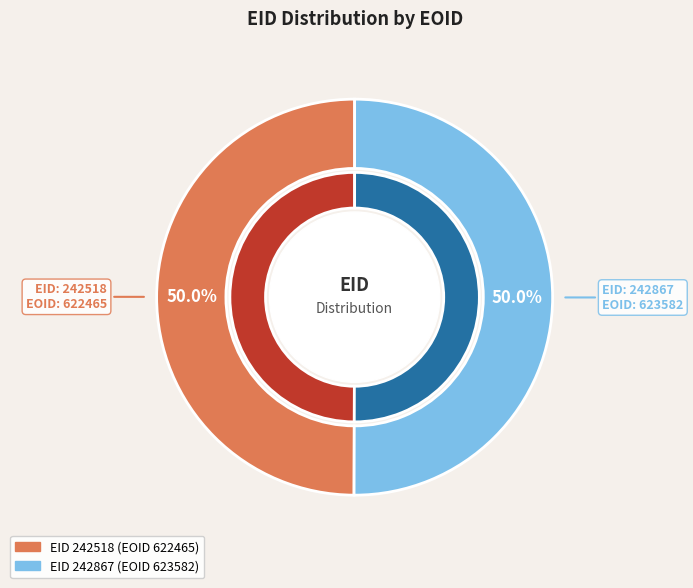

Is it true that 242518 is 50% of the pie?

True